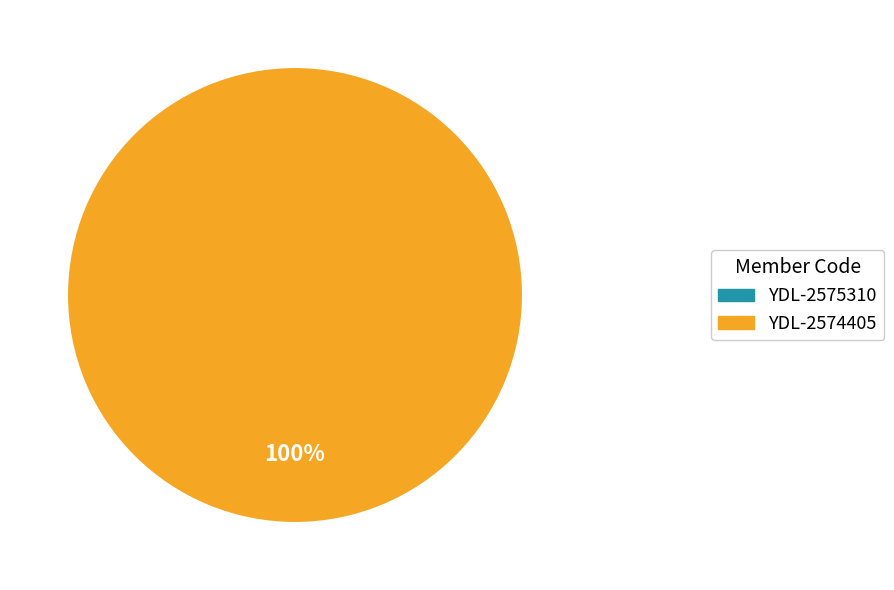

To the nearest percent, what percentage of the pie is YDL-2574405?

100%